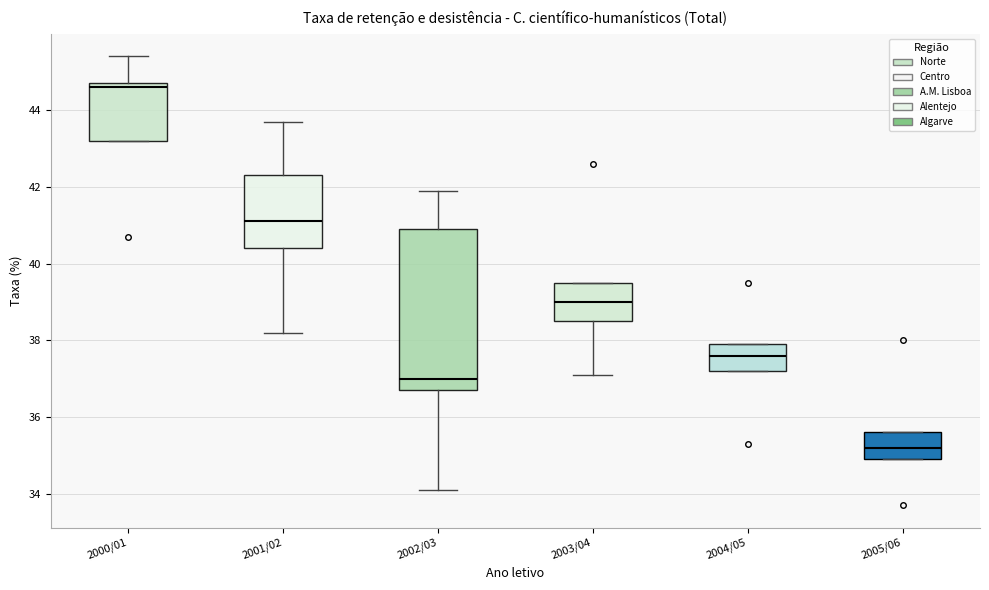

Reading left to right, transcribe this box plot: for each box, give where its median line is, the range the box spans, and where its two whiskers end, as read against the y-axis. The values are not printed on the chart, so give them approximately, as read against the axis.

2000/01: median 44.6, box 43.2 to 44.8, whiskers 43.2 to 45.4
2001/02: median 41.2, box 40.4 to 42.4, whiskers 38.2 to 43.8
2002/03: median 37.0, box 36.8 to 41.0, whiskers 34.2 to 42.0
2003/04: median 39.0, box 38.6 to 39.6, whiskers 37.2 to 39.6
2004/05: median 37.6, box 37.2 to 38.0, whiskers 37.2 to 38.0
2005/06: median 35.2, box 35.0 to 35.6, whiskers 35.0 to 35.6